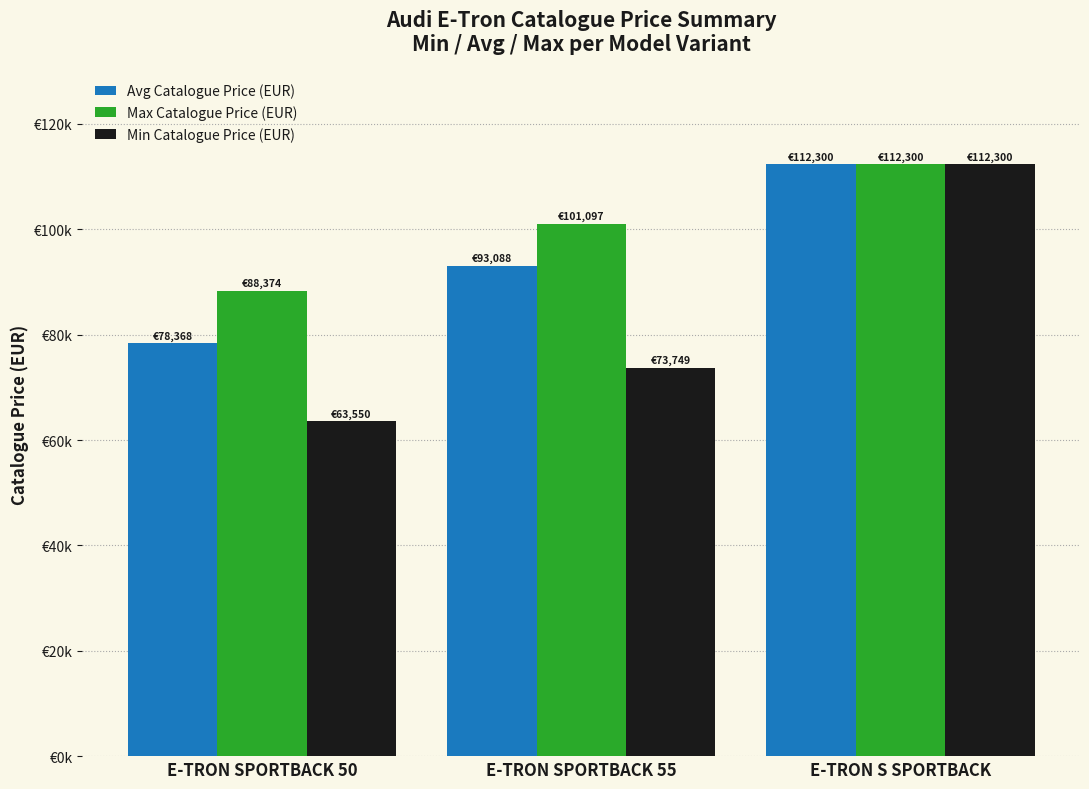

Does the chart contain any negative values?

No